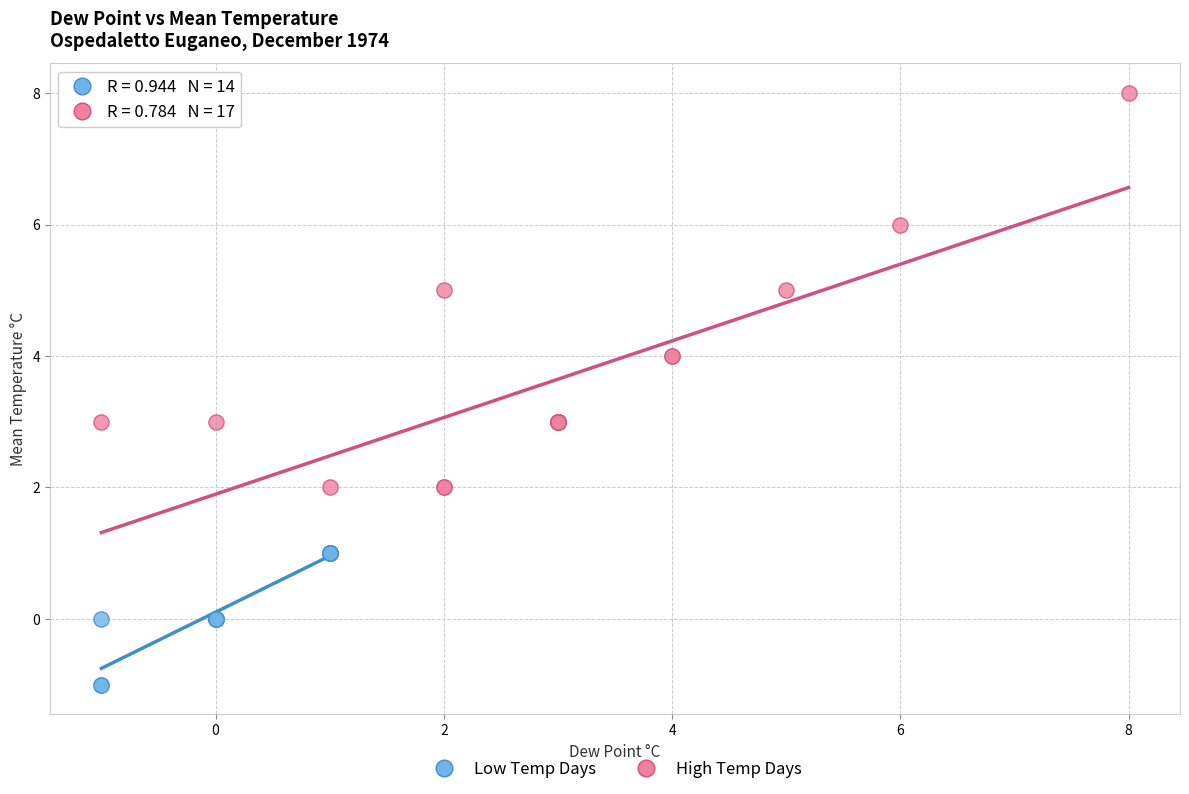

Which series has the largest Y range (max minus min)?

High Temp Days